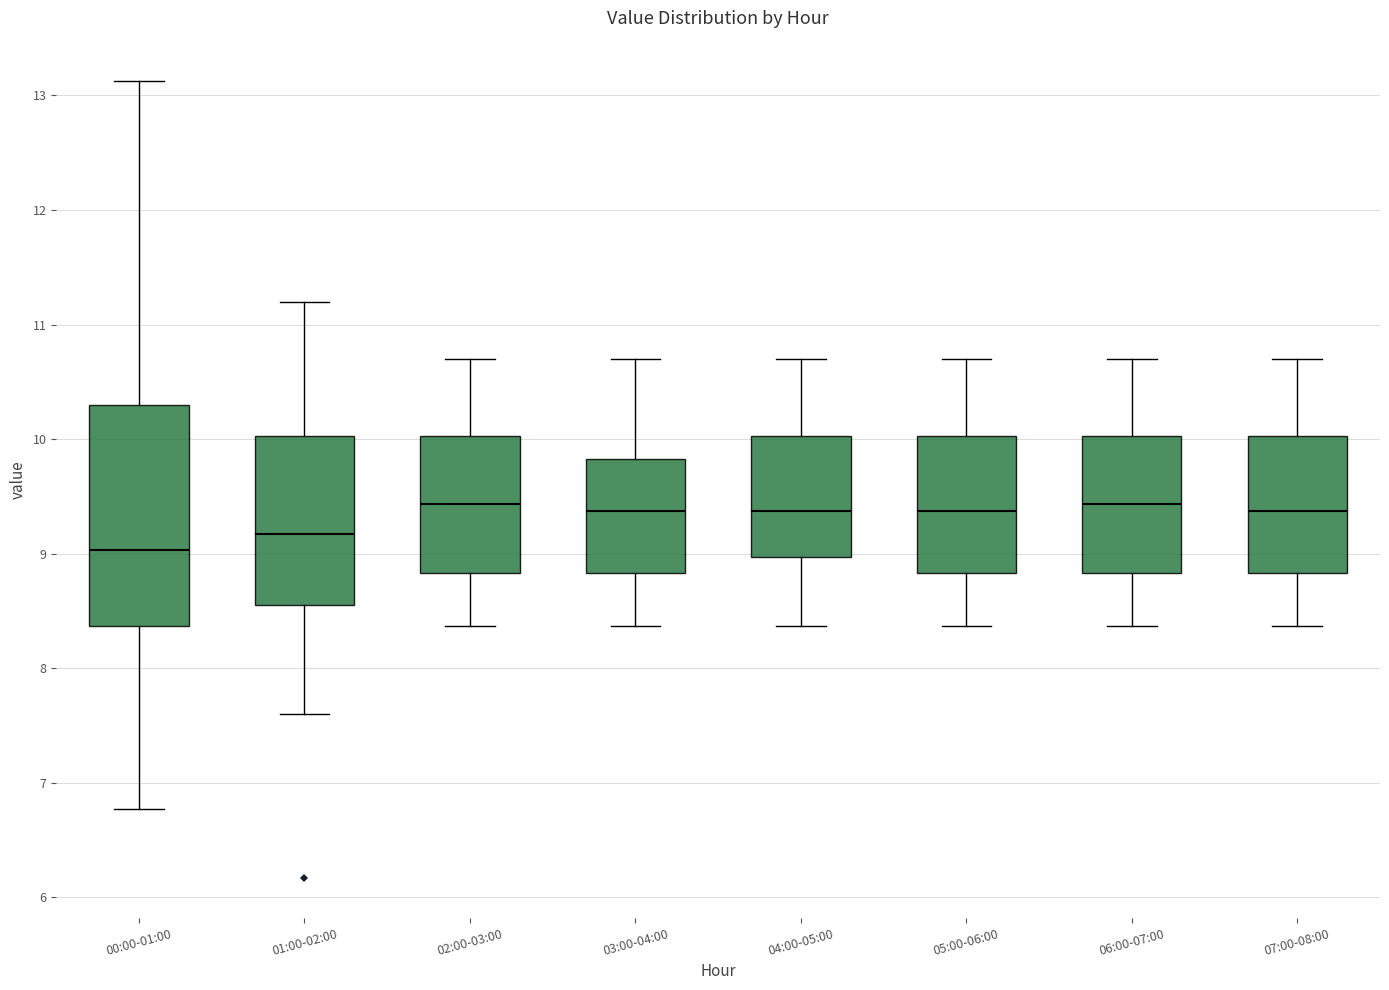

Reading left to right, read every box against the y-axis: the position of its median line, the range the box covers, and the ends of its whiskers. The values are not printed on the chart, so give them approximately, as read against the axis.

00:00-01:00: median 9.0, box 8.4 to 10.3, whiskers 6.8 to 13.1
01:00-02:00: median 9.2, box 8.6 to 10.0, whiskers 7.6 to 11.2
02:00-03:00: median 9.4, box 8.8 to 10.0, whiskers 8.4 to 10.7
03:00-04:00: median 9.4, box 8.8 to 9.8, whiskers 8.4 to 10.7
04:00-05:00: median 9.4, box 9.0 to 10.0, whiskers 8.4 to 10.7
05:00-06:00: median 9.4, box 8.8 to 10.0, whiskers 8.4 to 10.7
06:00-07:00: median 9.4, box 8.8 to 10.0, whiskers 8.4 to 10.7
07:00-08:00: median 9.4, box 8.8 to 10.0, whiskers 8.4 to 10.7